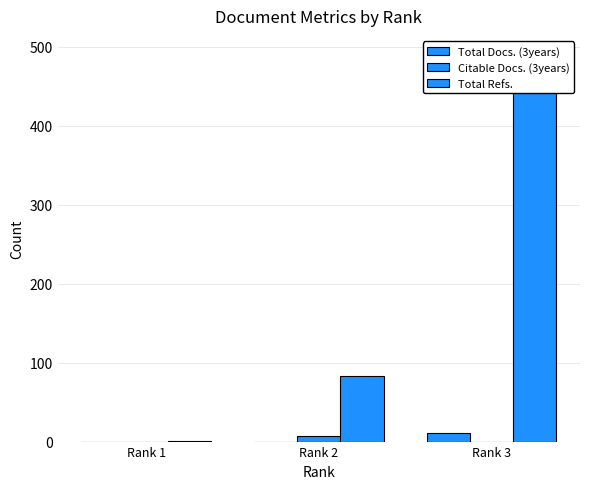

What is the average value of the Total Refs. series?

191